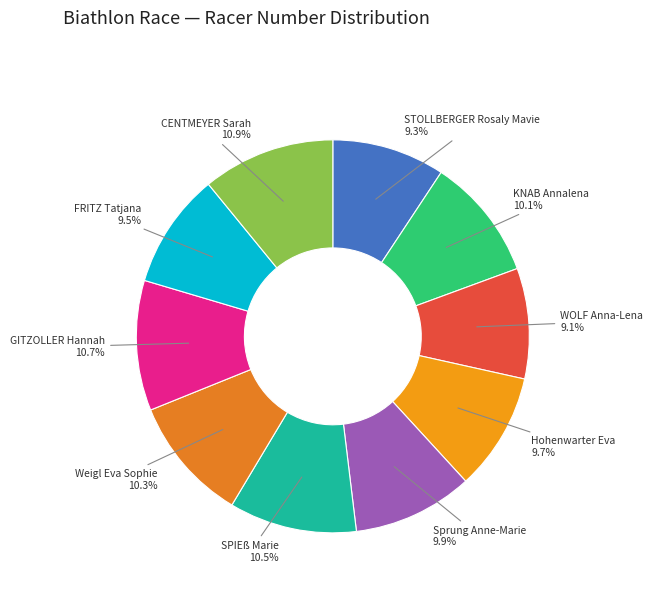

Rank the categories by value from lowest to highest.

WOLF Anna-Lena, STOLLBERGER Rosaly Mavie, FRITZ Tatjana, Hohenwarter Eva, Sprung Anne-Marie, KNAB Annalena, Weigl Eva Sophie, SPIEß Marie, GITZOLLER Hannah, CENTMEYER Sarah